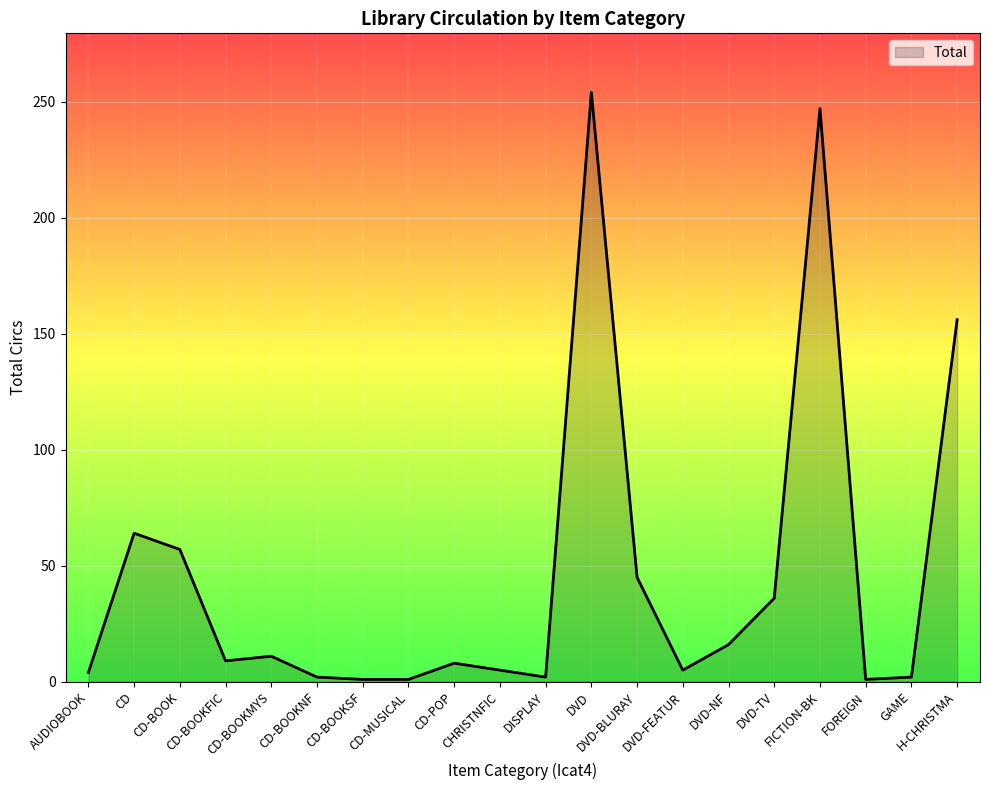

What is the difference between the second highest and minimum values?

246